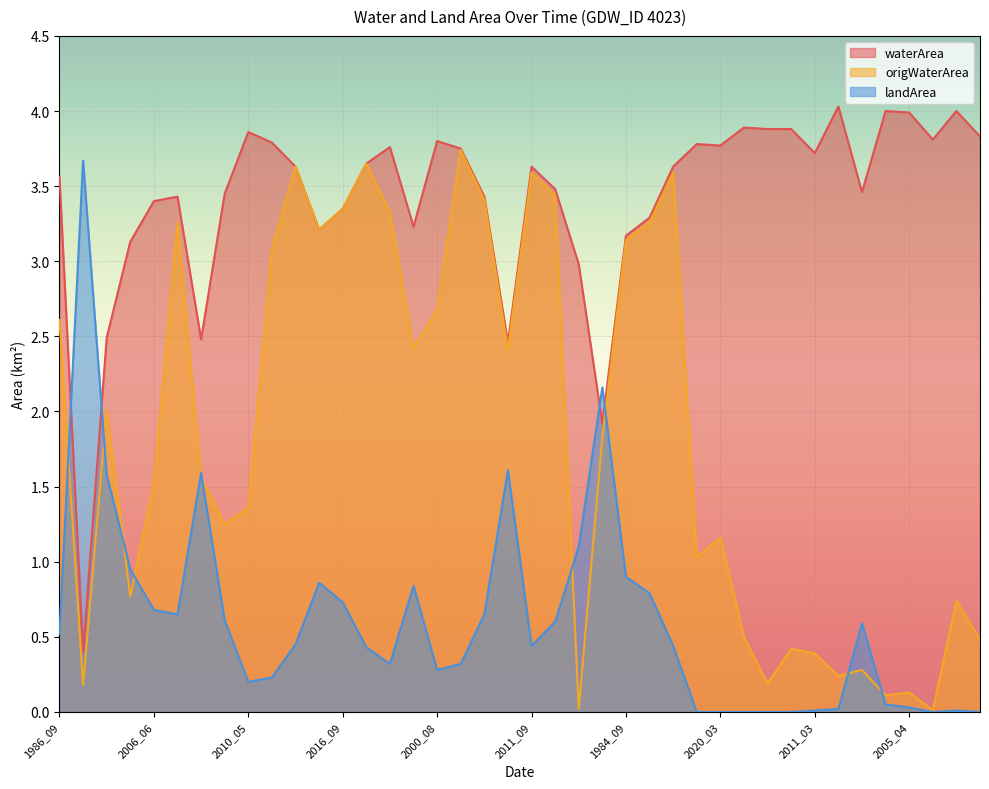

How many values in landArea are above zero?

33